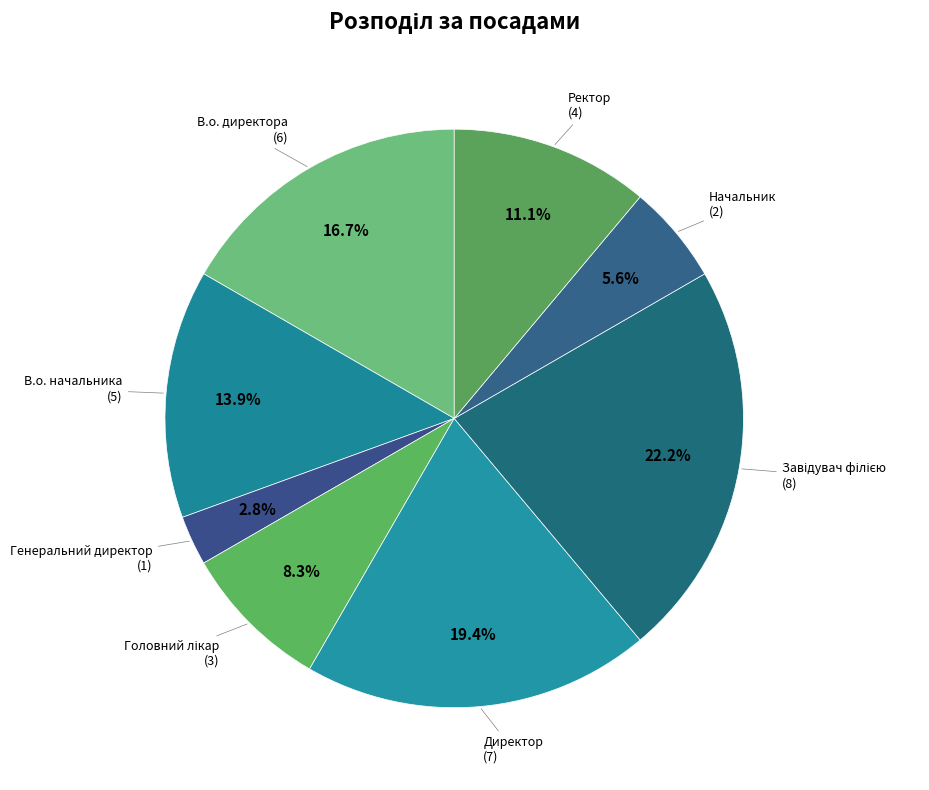

Count the number of slices in the pie.

8